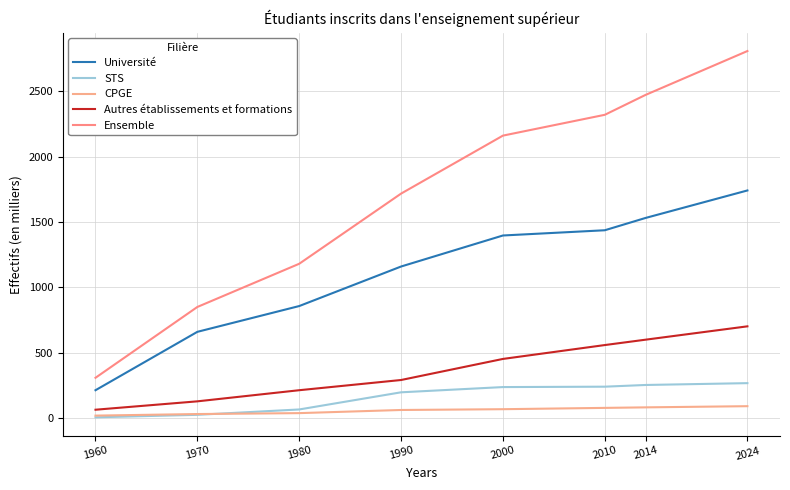

True or false: Autres établissements et formations has a value of 808 at 2000.

False